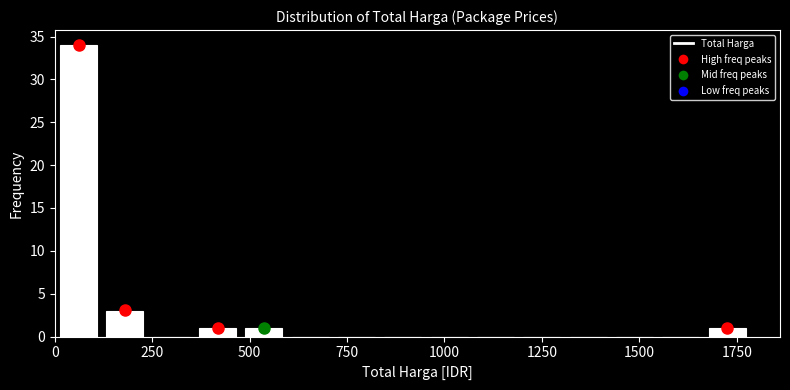

Around what value on the x-axis is the tallest bar? Give the approximate position of its centre, as read against the axis.

50